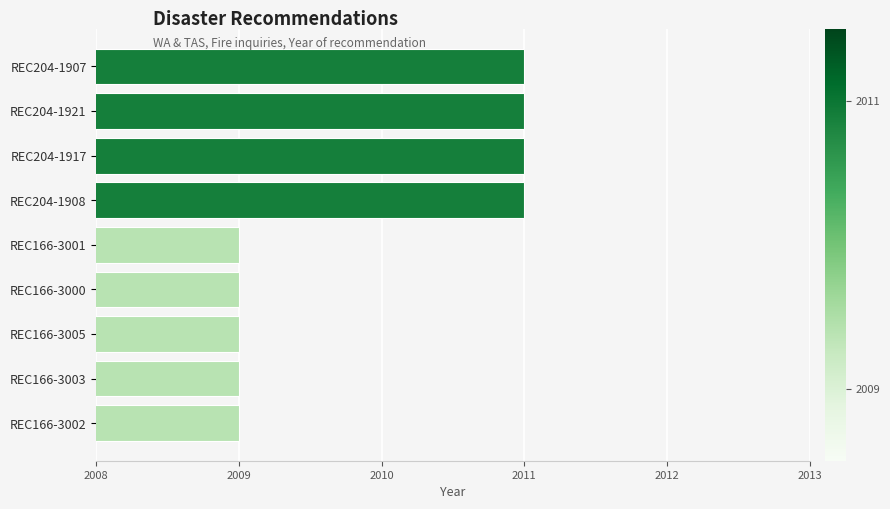

What is the smallest value displayed?

2009